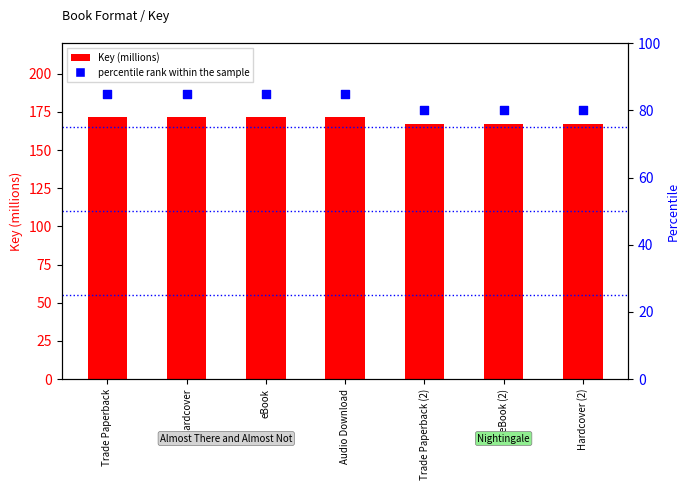

At how many categories does at least one series exceed 119?

7